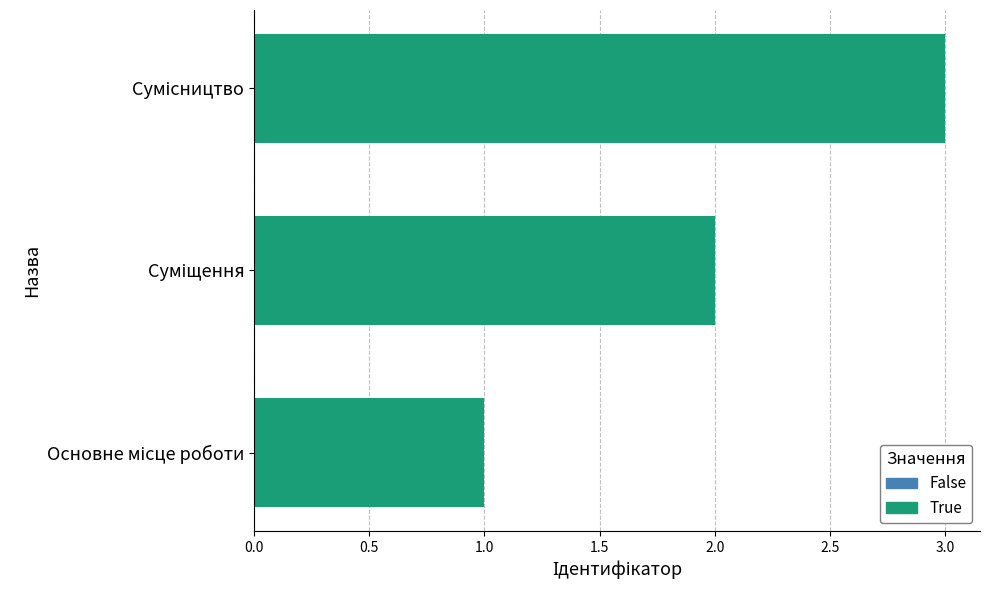

What is the sum of all values?

6